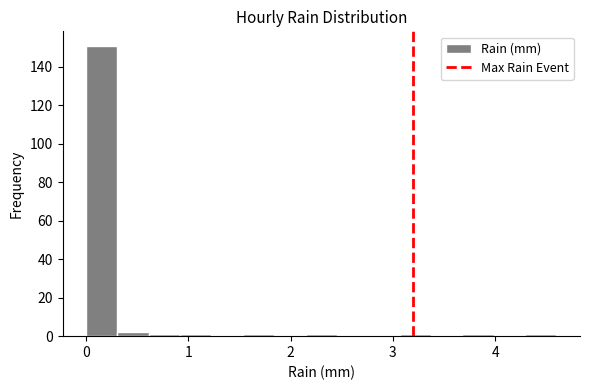

Read against the x-axis, roughly where is the centre of the tallest bar?

0.2